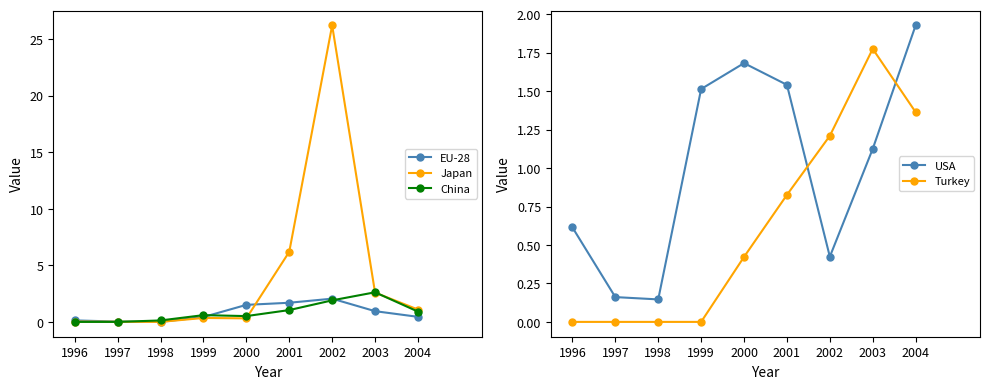

How many lines are shown in the chart?

5